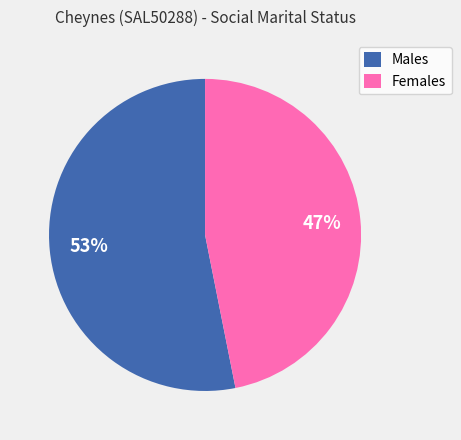

The Females slice represents 47% of the pie. True or false?

True